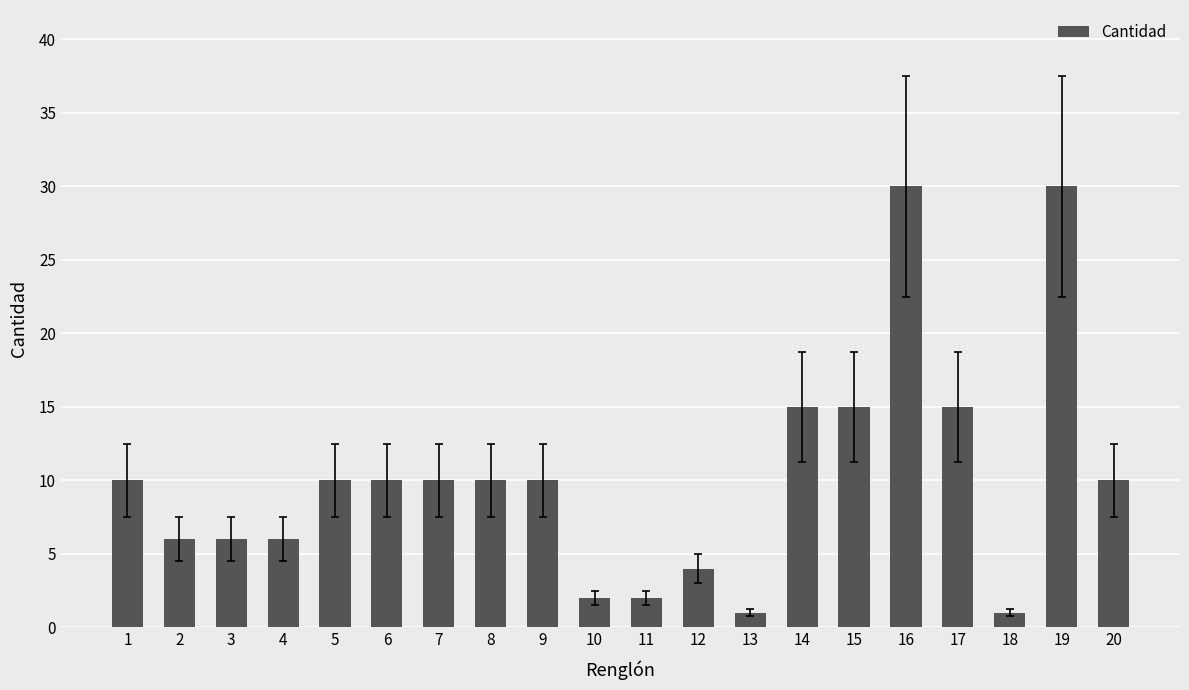

The value at 14 is 6. True or false?

False